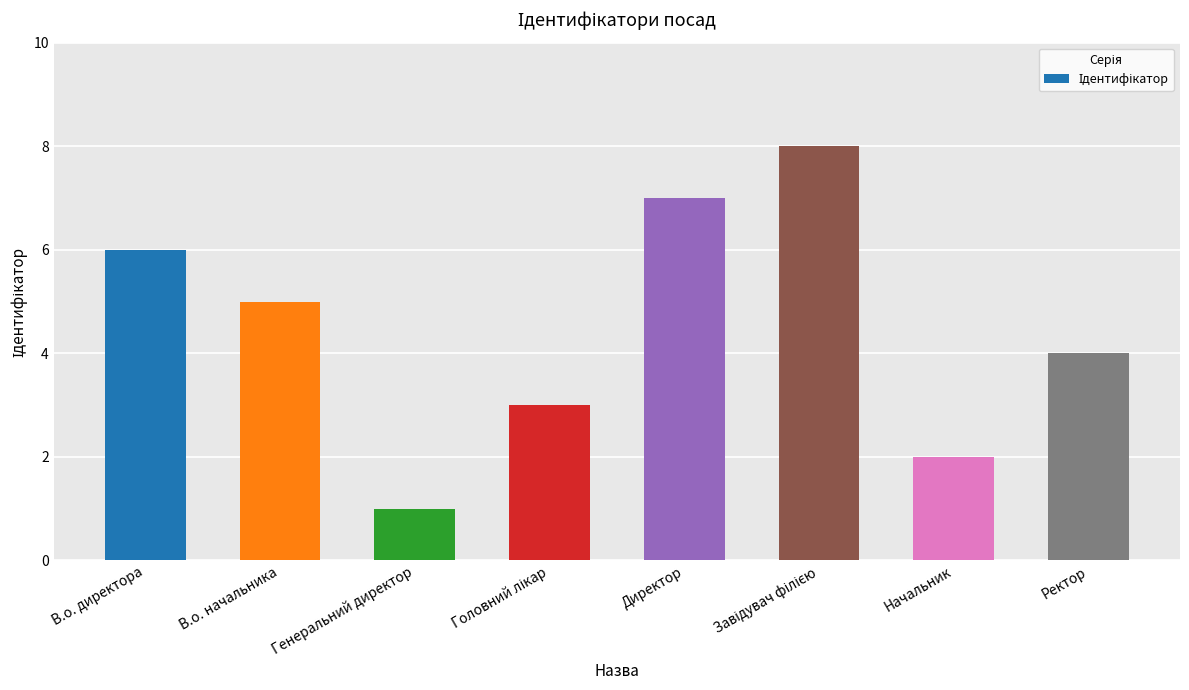

What is the label of the 1st bar from the right?

Ректор